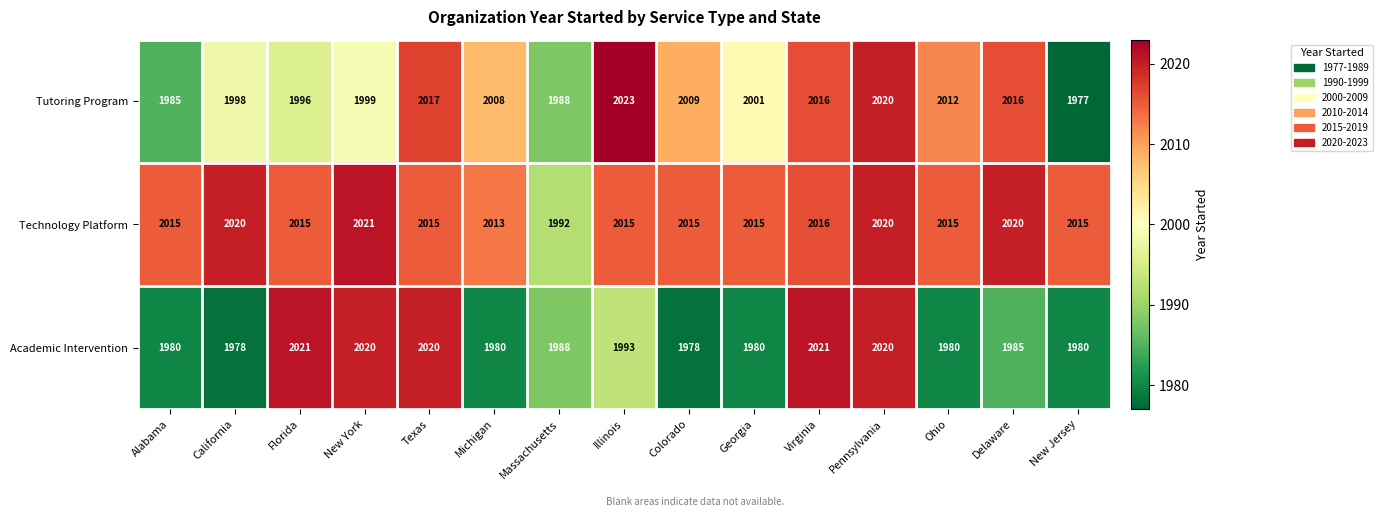

How many data points does each series have?

15